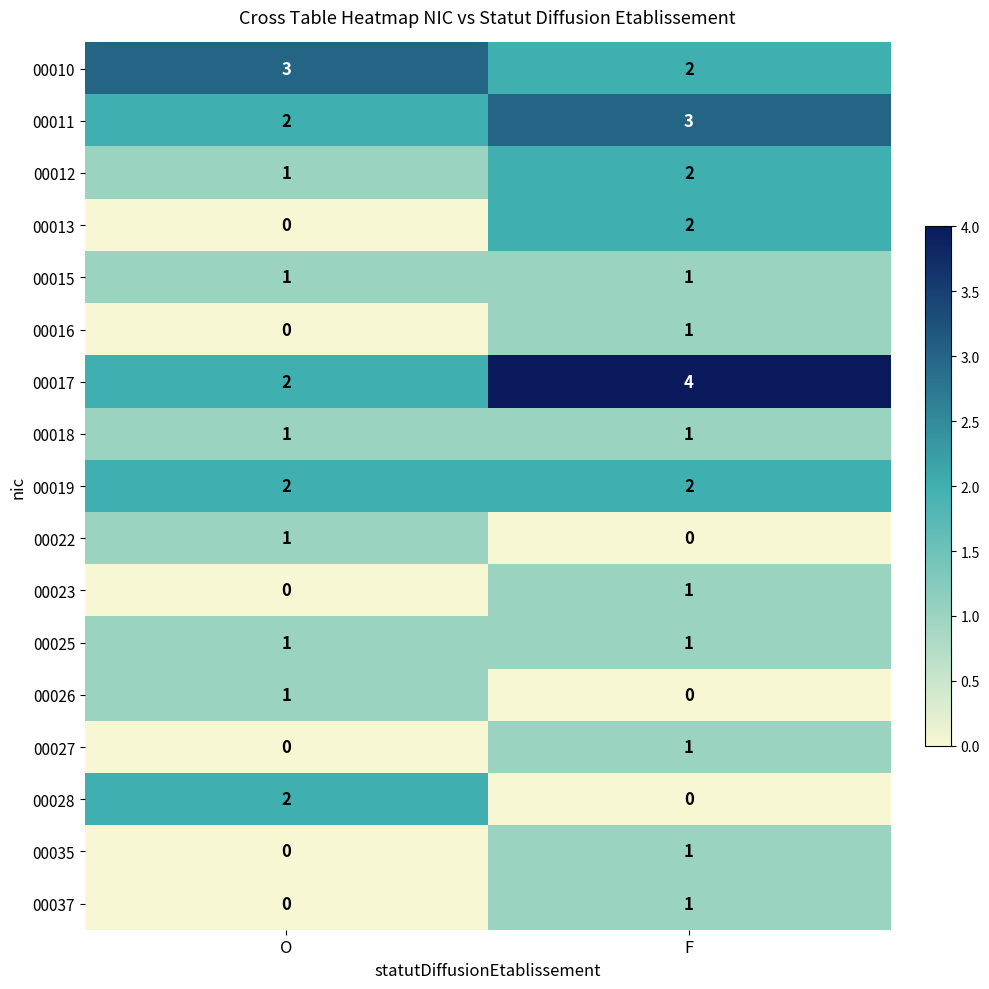

What is the spread (max minus min) of values at F?

4